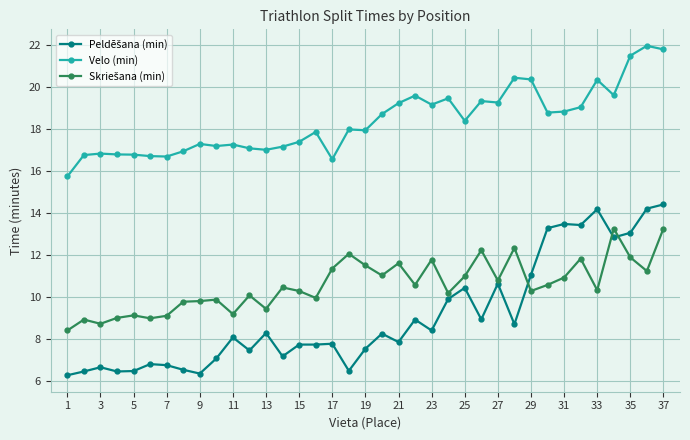

What is the value of the Velo (min) point at the 28th from the left?

20.4